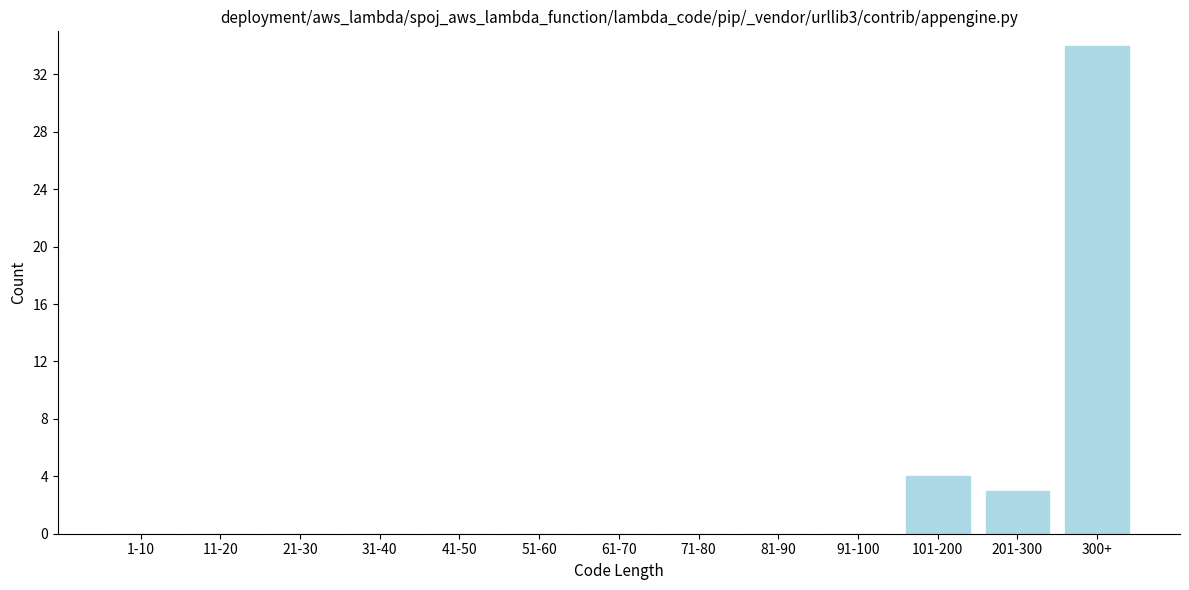

Reading left to right, transcribe all the data shown in this chart.

1-10=0	11-20=0	21-30=0	31-40=0	41-50=0	51-60=0	61-70=0	71-80=0	81-90=0	91-100=0	101-200=4	201-300=3	300+=34